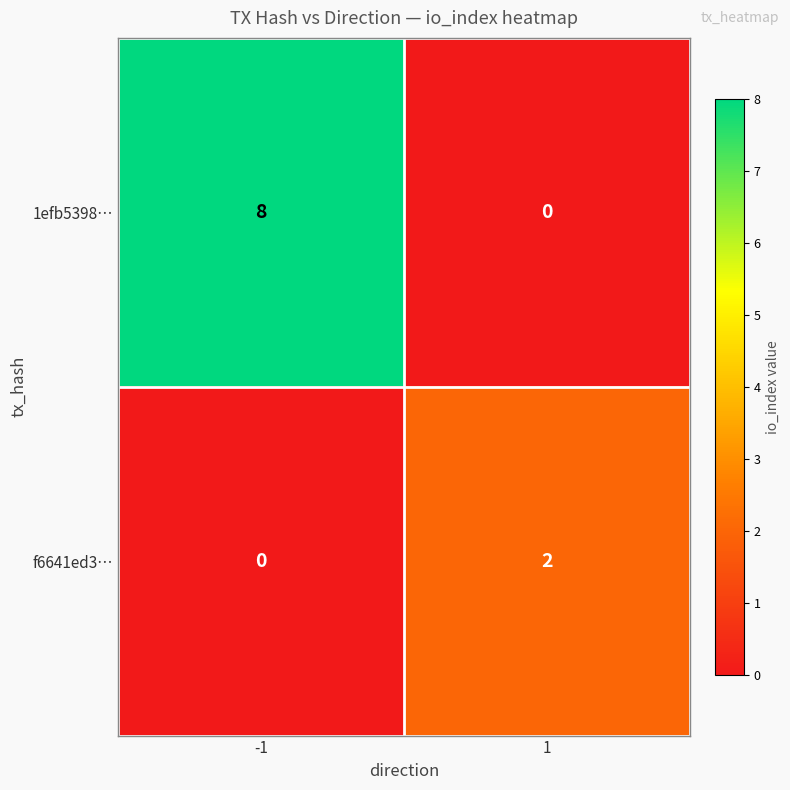

Is it true that f6641ed3… equals 1 at 1?

False